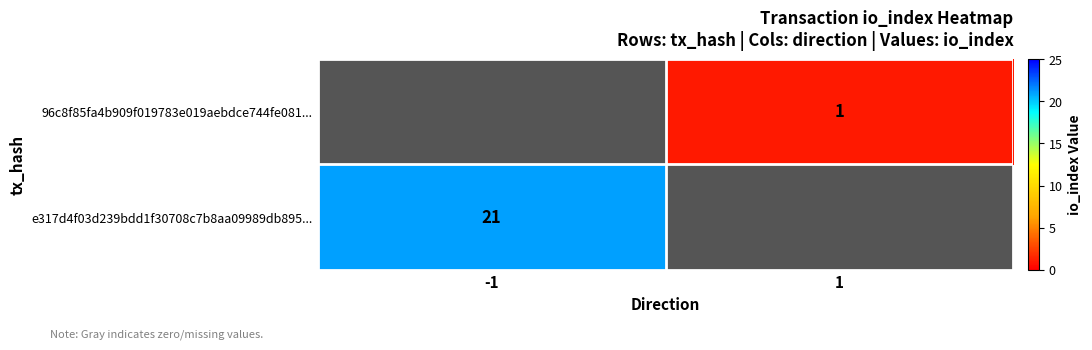

Is it true that e317d4f03d239bdd1f30708c7b8aa09989db895... equals 21 at -1?

True